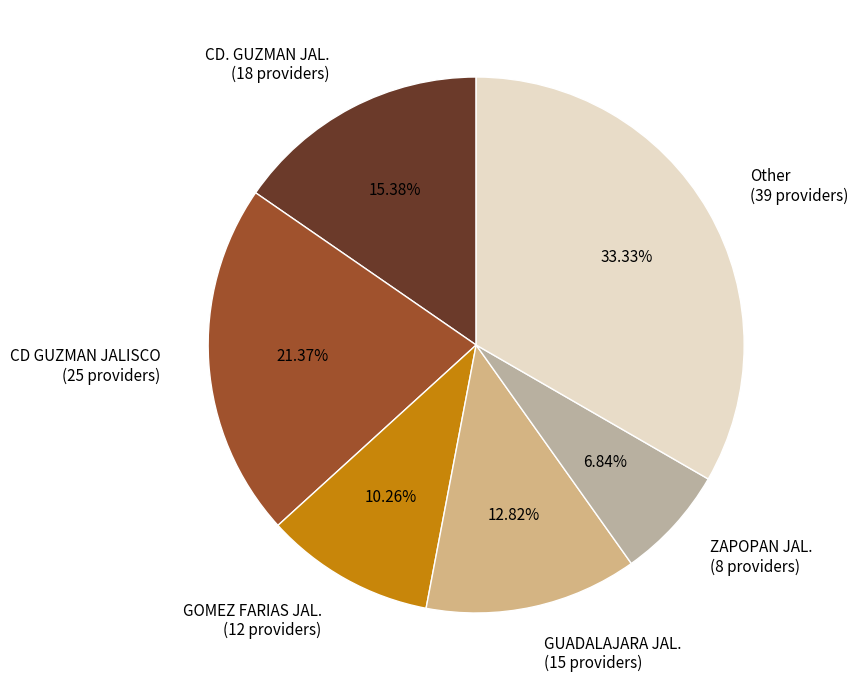

Approximately how many times larger is the value at CD GUZMAN JALISCO compared to GUADALAJARA JAL.?

1.7